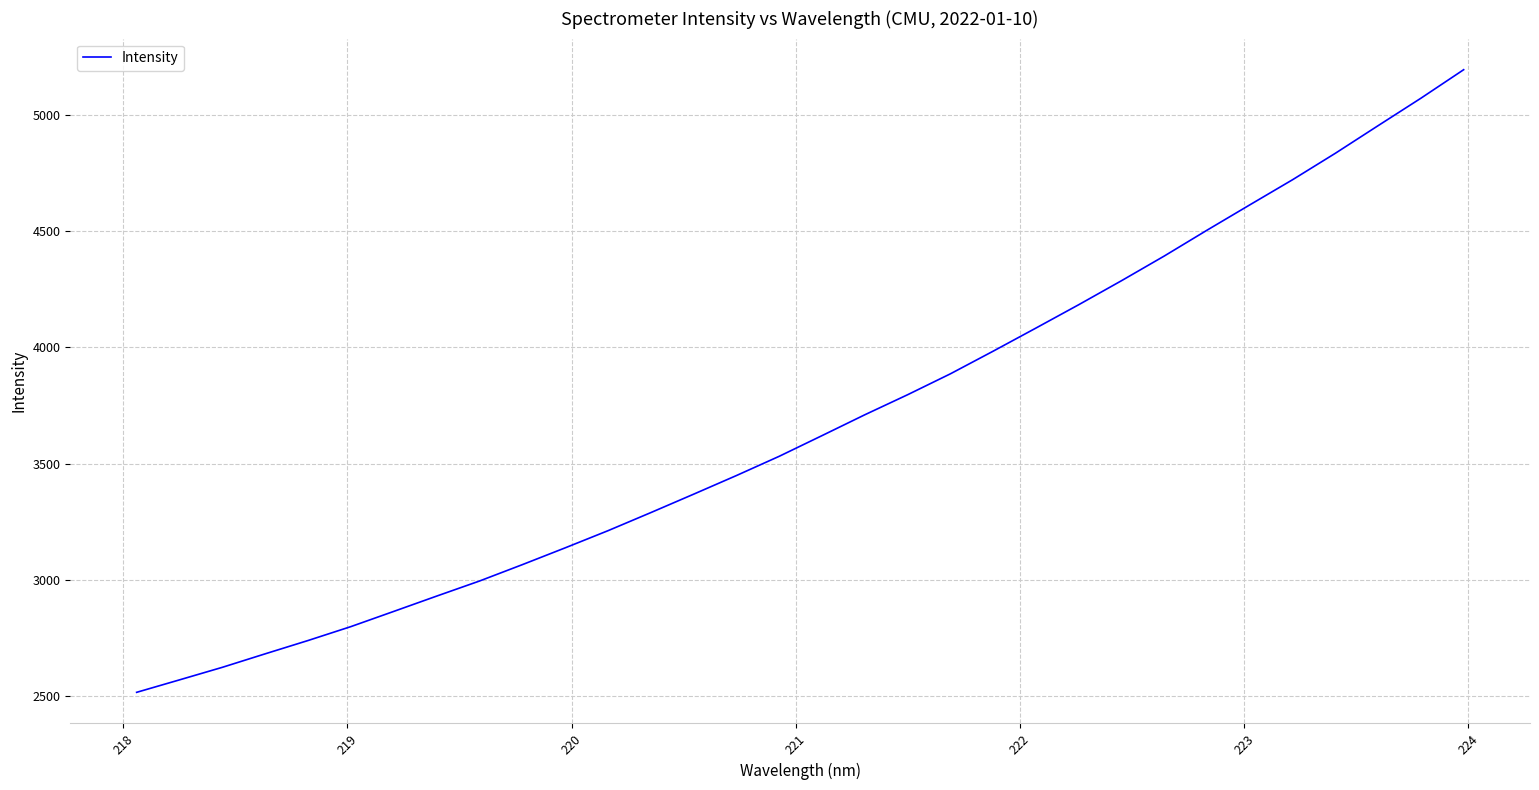

What is the smallest value displayed?

2516.4